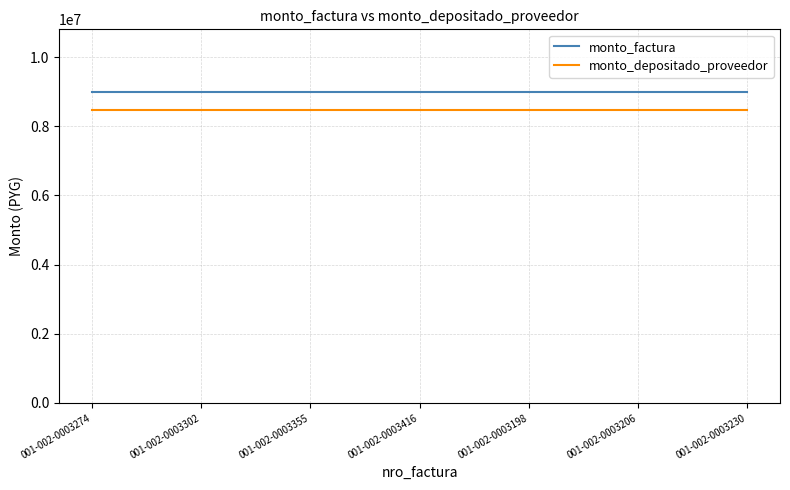

What are all the series names shown in the legend?

monto_factura, monto_depositado_proveedor